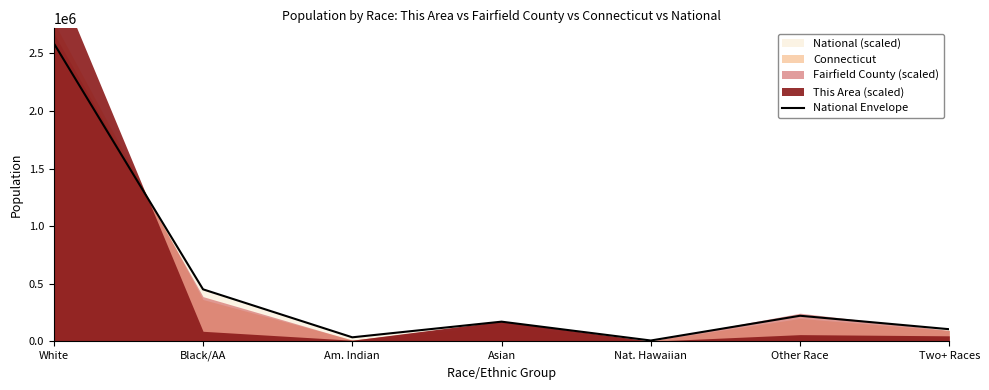

What is the average value?

510585.3